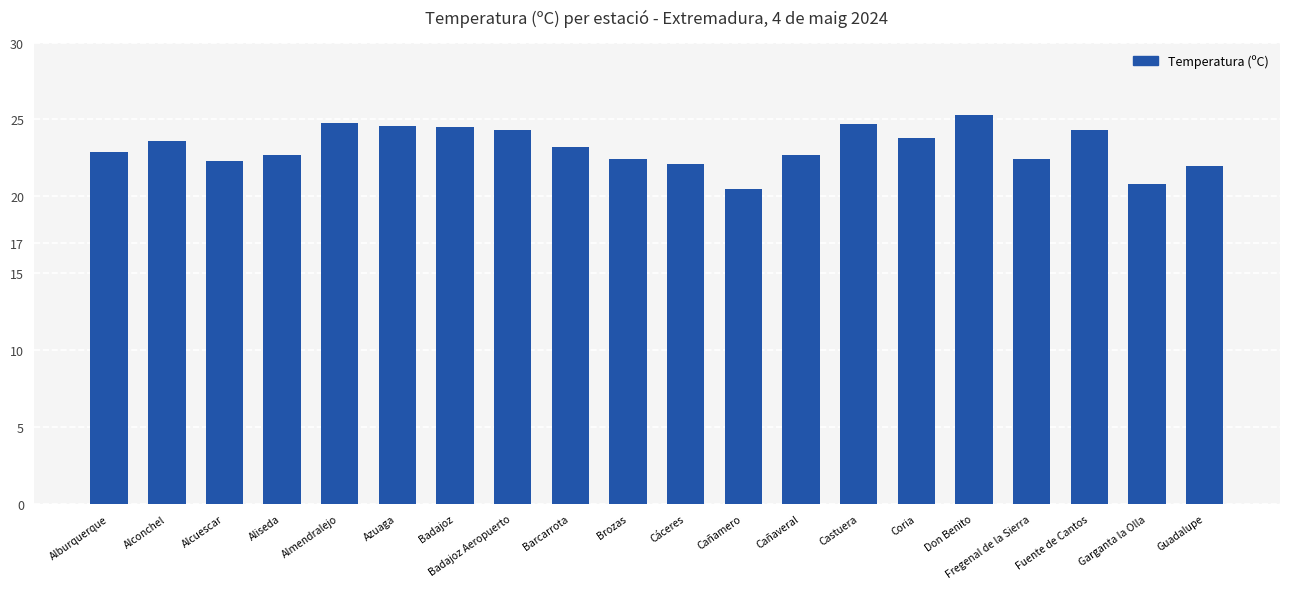

How many bars are there in total?

20